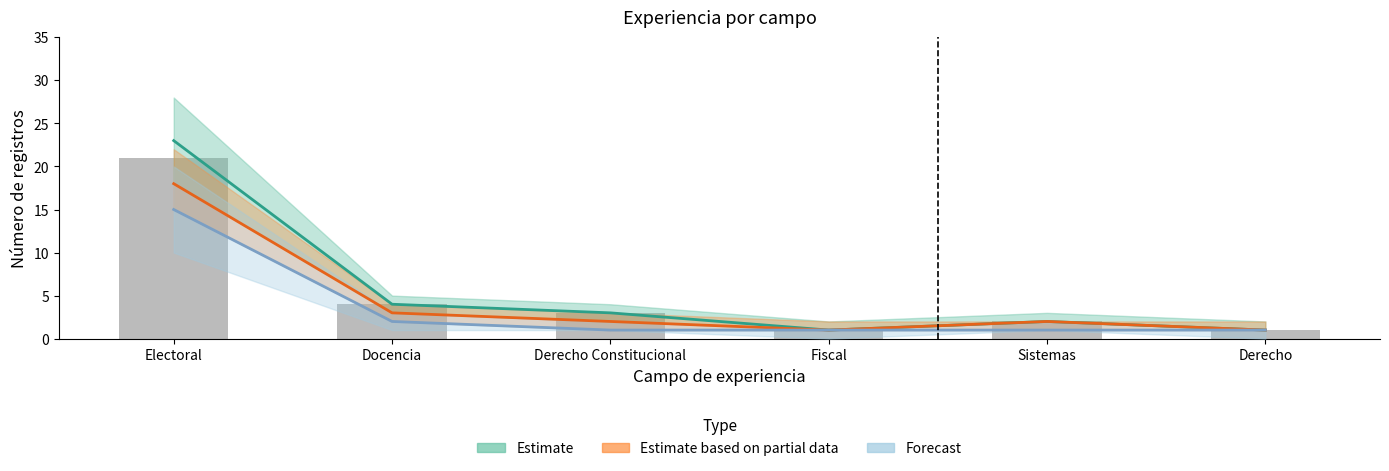

What is the difference between the highest and lowest values at Docencia?

2